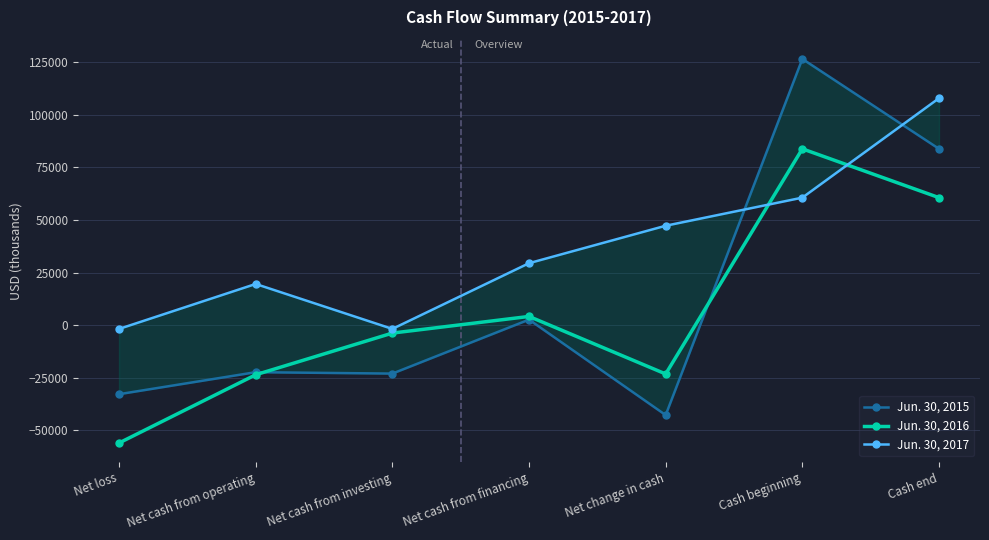

What is the smallest value displayed?

-56024